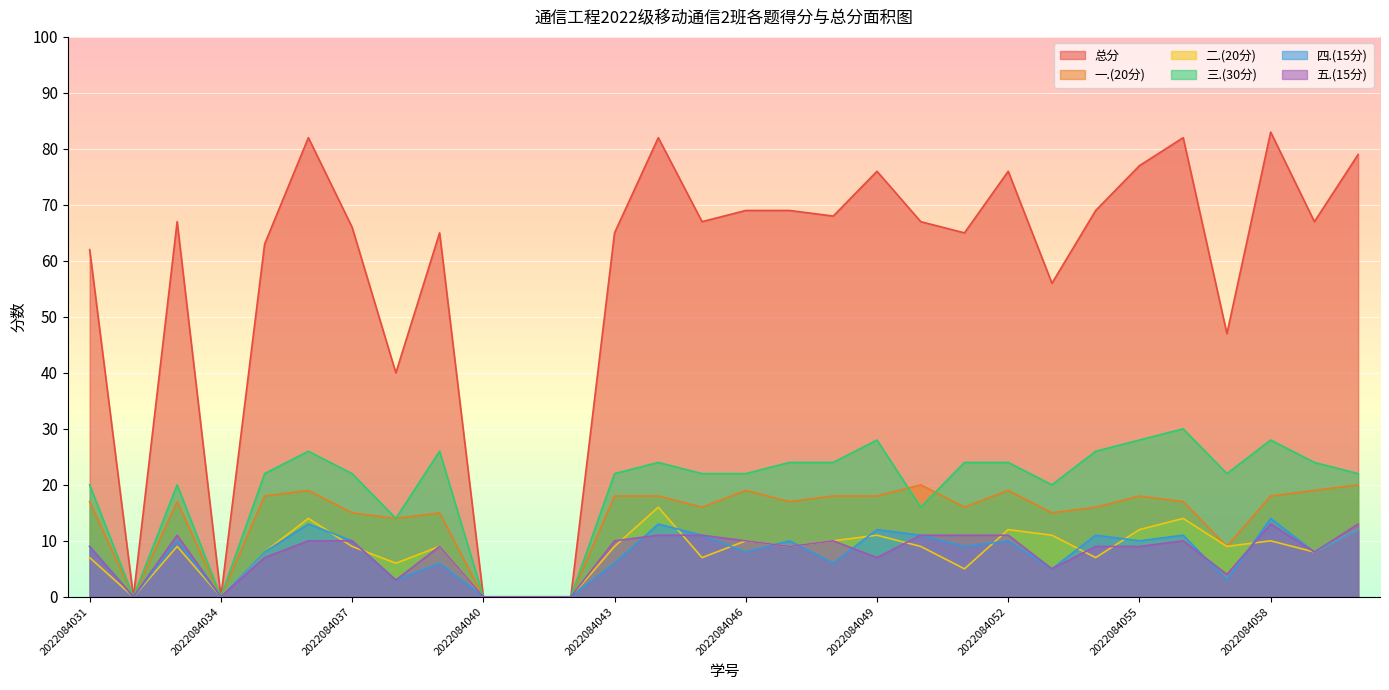

The value of 一.(20分) at 2022084043 is 18. True or false?

True